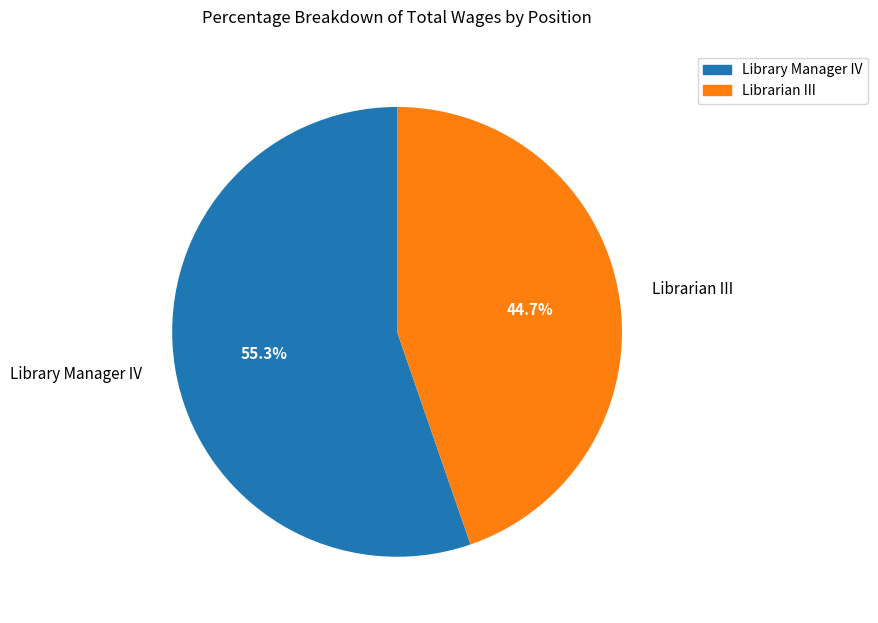

Approximately how many times larger is the value at Librarian III compared to Library Manager IV?

0.8